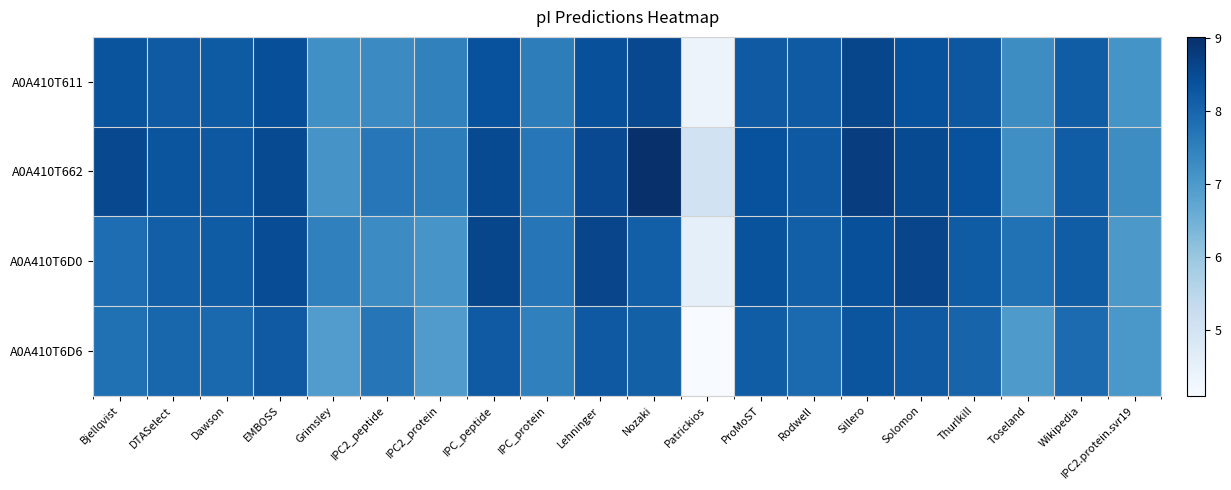

Reading left to right, what are all the values shown in this chart?

A0A410T611: Bjellqvist=8.3	DTASelect=8.2	Dawson=8.2	EMBOSS=8.4	Grimsley=7.2	IPC2_peptide=7.3	IPC2_protein=7.5	IPC_peptide=8.4	IPC_protein=7.6	Lehninger=8.4	Nozaki=8.6	Patrickios=4.4	ProMoST=8.2	Rodwell=8.2	Sillero=8.6	Solomon=8.4	Thurlkill=8.3	Toseland=7.3	Wikipedia=8.2	IPC2.protein.svr19=7.1
A0A410T662: Bjellqvist=8.6	DTASelect=8.3	Dawson=8.3	EMBOSS=8.5	Grimsley=7.1	IPC2_peptide=7.7	IPC2_protein=7.5	IPC_peptide=8.5	IPC_protein=7.7	Lehninger=8.5	Nozaki=9.0	Patrickios=5.0	ProMoST=8.4	Rodwell=8.2	Sillero=8.7	Solomon=8.5	Thurlkill=8.4	Toseland=7.2	Wikipedia=8.2	IPC2.protein.svr19=7.3
A0A410T6D0: Bjellqvist=7.8	DTASelect=8.1	Dawson=8.2	EMBOSS=8.5	Grimsley=7.5	IPC2_peptide=7.3	IPC2_protein=7.1	IPC_peptide=8.6	IPC_protein=7.7	Lehninger=8.6	Nozaki=8.1	Patrickios=4.6	ProMoST=8.4	Rodwell=8.1	Sillero=8.4	Solomon=8.6	Thurlkill=8.2	Toseland=7.8	Wikipedia=8.2	IPC2.protein.svr19=7.0
A0A410T6D6: Bjellqvist=7.8	DTASelect=8.0	Dawson=8.0	EMBOSS=8.2	Grimsley=6.9	IPC2_peptide=7.7	IPC2_protein=7.0	IPC_peptide=8.2	IPC_protein=7.5	Lehninger=8.2	Nozaki=8.1	Patrickios=4.1	ProMoST=8.2	Rodwell=7.9	Sillero=8.3	Solomon=8.2	Thurlkill=8.0	Toseland=7.0	Wikipedia=7.9	IPC2.protein.svr19=7.0